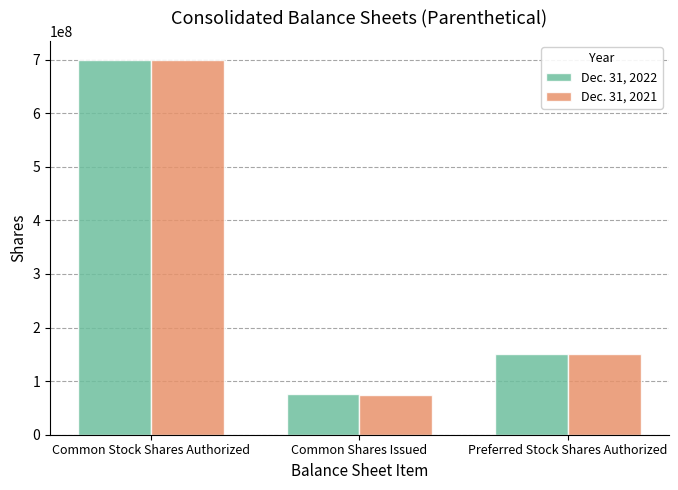

What is the maximum value for Dec. 31, 2021?

700000000